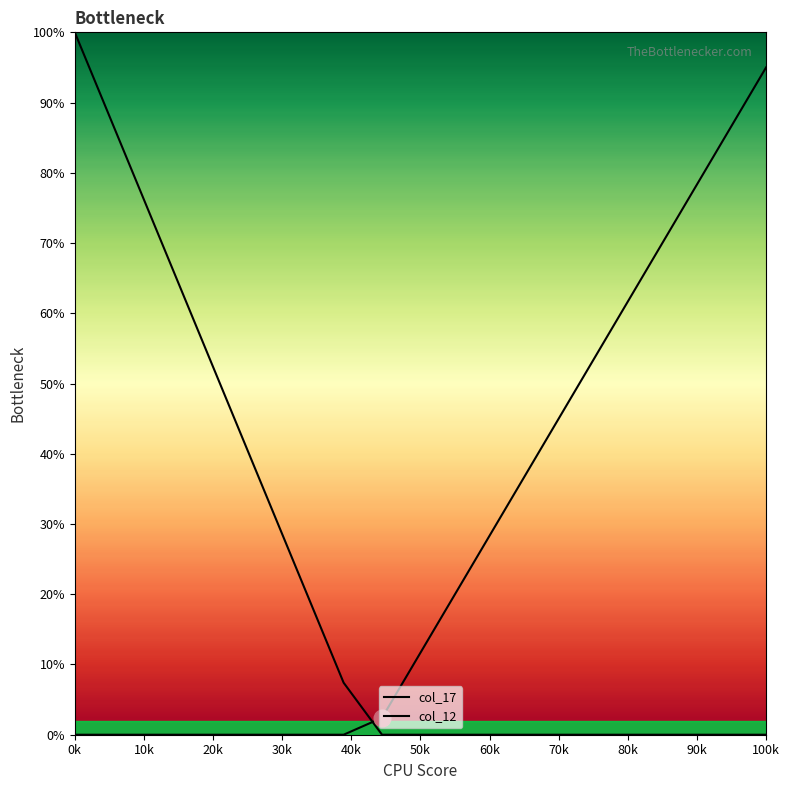

Does the chart display data point markers on the line(s)?

No